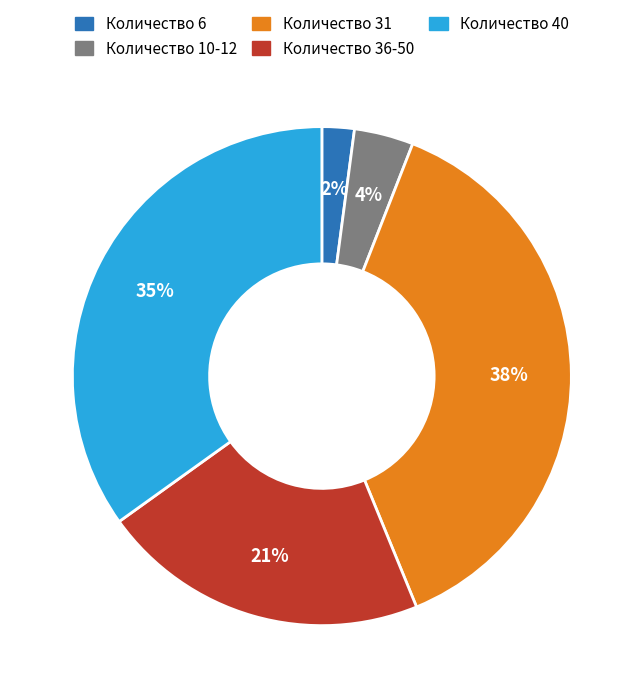

True or false: Количество 10-12 accounts for 19% of the total.

False